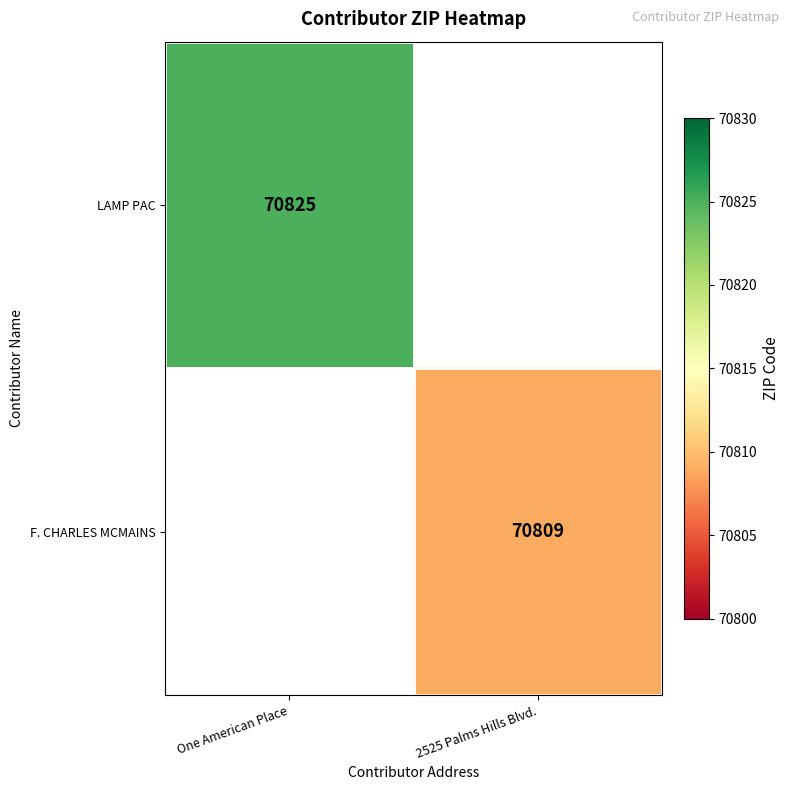

The value of LAMP PAC at One American Place is 70825. True or false?

True